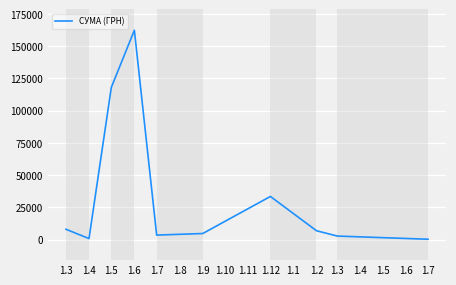

Does the chart display data point markers on the line(s)?

No